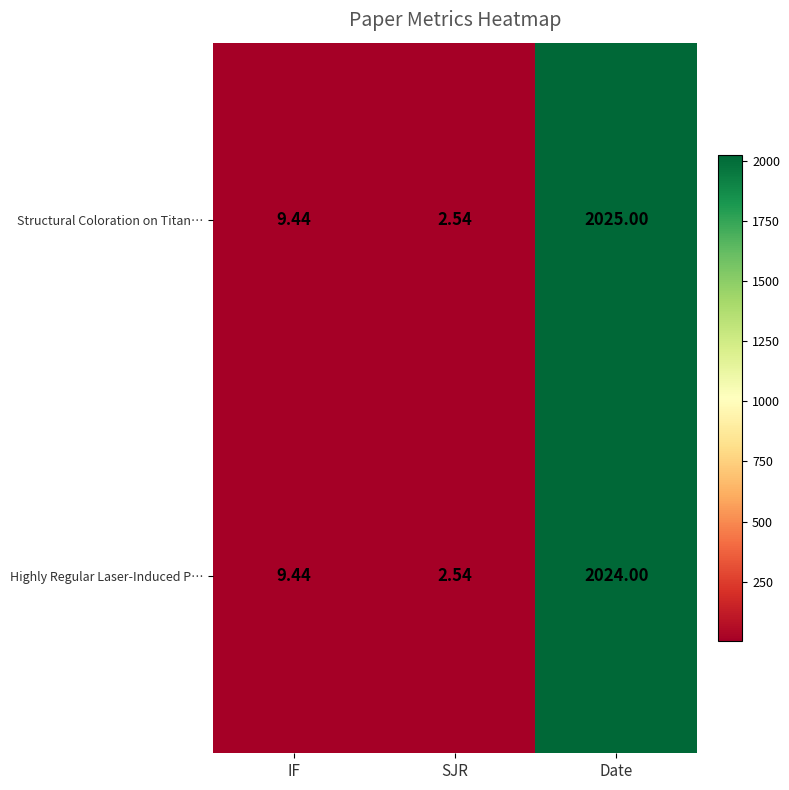

How many data points in Structural Coloration on Titan… are less than 9?

1